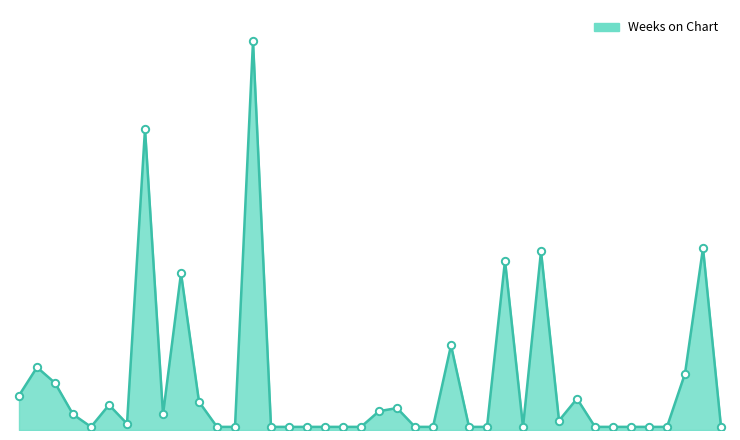

Is this an area chart (filled region under the line)?

Yes